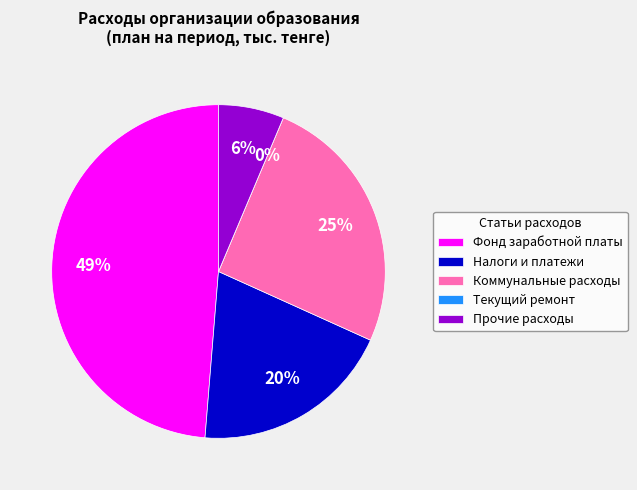

Count the number of slices in the pie.

5